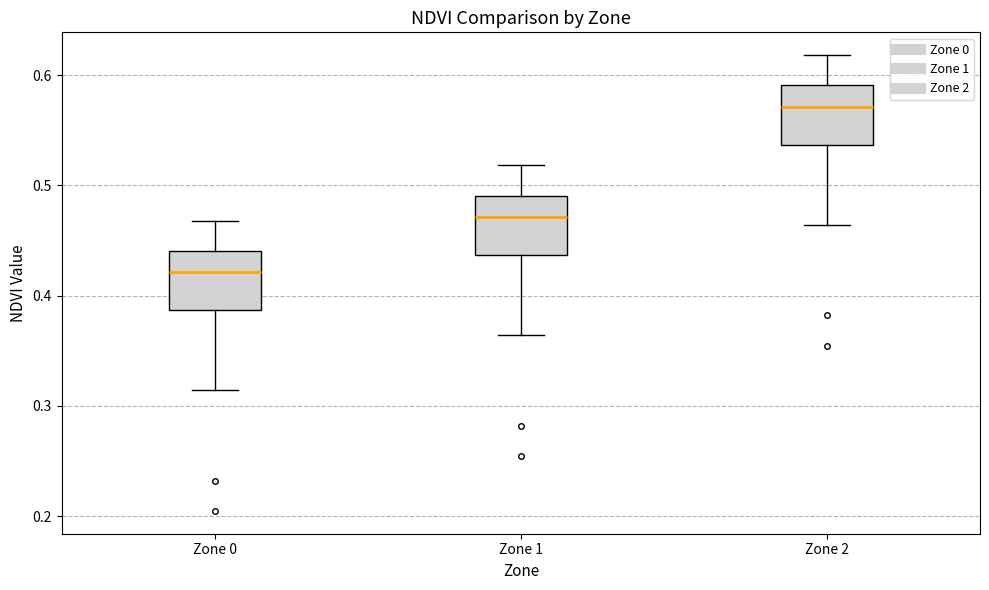

Which box has the lowest median line?

Zone 0